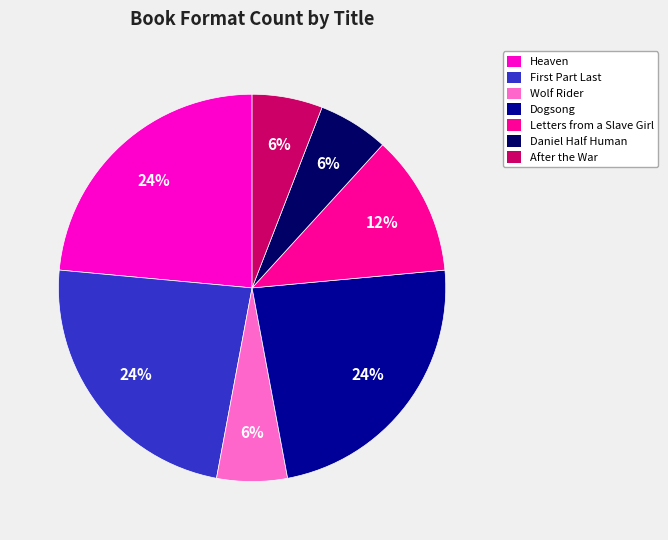

To the nearest percent, what portion does Daniel Half Human represent?

6%